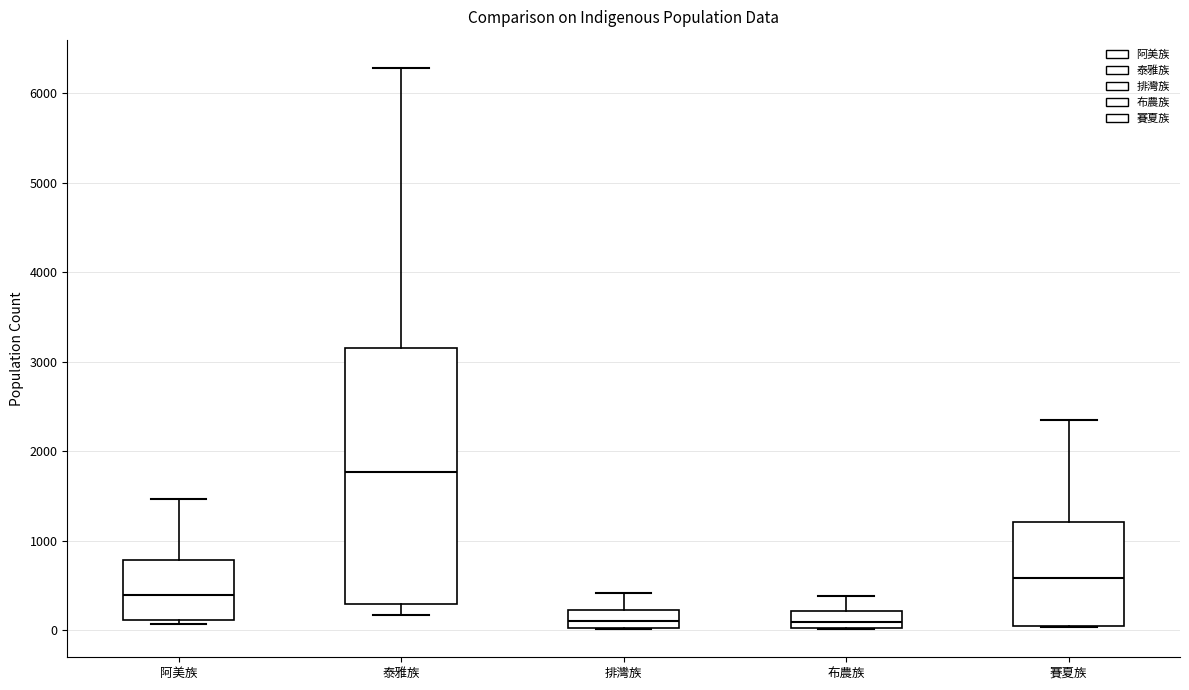

Which box is the tallest, from its lower edge to its upper edge?

泰雅族